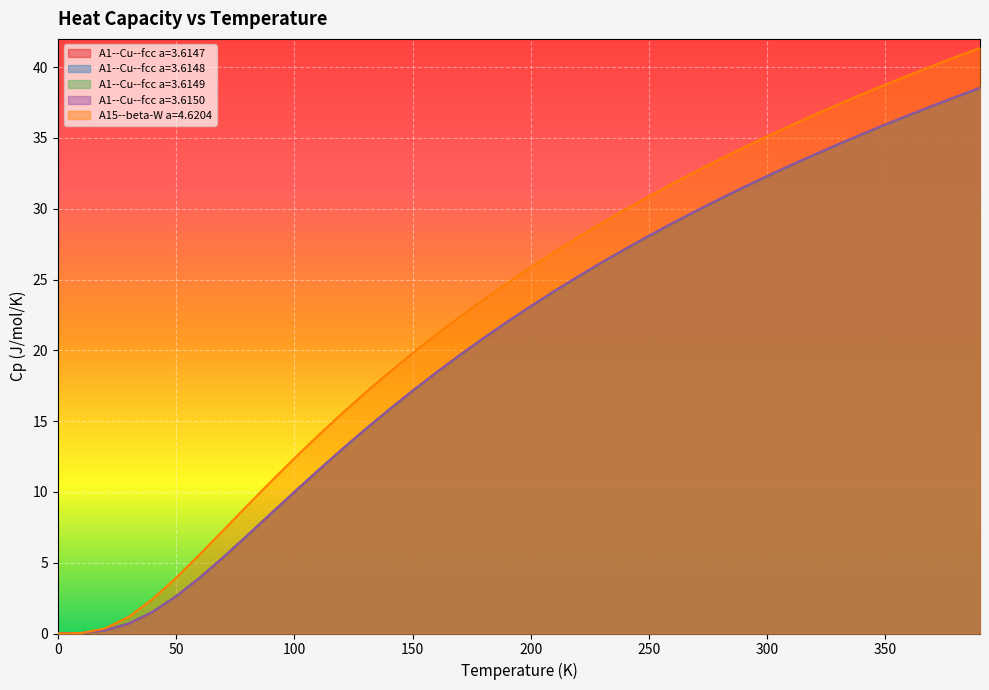

Reading left to right, transcribe all the data shown in this chart.

A1--Cu--fcc a=3.6147: 0=0.0	10=0.0	20=0.2	30=0.7	40=1.5	50=2.6	60=3.9	70=5.4	80=6.9	90=8.4	100=10.0	110=11.5	120=13.0	130=14.4	140=15.8	150=17.1	160=18.4	170=19.7	180=20.8	190=22.0	200=23.1	210=24.2	220=25.2	230=26.2	240=27.1	250=28.1	260=29.0	270=29.8	280=30.7	290=31.5	300=32.3	310=33.1	320=33.8	330=34.5	340=35.2	350=35.9	360=36.6	370=37.3	380=37.9	390=38.5
A1--Cu--fcc a=3.6148: 0=0.0	10=0.0	20=0.2	30=0.7	40=1.5	50=2.6	60=3.9	70=5.4	80=6.9	90=8.4	100=10.0	110=11.5	120=13.0	130=14.4	140=15.8	150=17.1	160=18.4	170=19.7	180=20.9	190=22.0	200=23.1	210=24.2	220=25.2	230=26.2	240=27.2	250=28.1	260=29.0	270=29.8	280=30.7	290=31.5	300=32.3	310=33.1	320=33.8	330=34.5	340=35.2	350=35.9	360=36.6	370=37.3	380=37.9	390=38.5
A1--Cu--fcc a=3.6149: 0=0.0	10=0.0	20=0.2	30=0.7	40=1.5	50=2.6	60=3.9	70=5.4	80=6.9	90=8.5	100=10.0	110=11.5	120=13.0	130=14.4	140=15.8	150=17.1	160=18.4	170=19.7	180=20.9	190=22.0	200=23.1	210=24.2	220=25.2	230=26.2	240=27.2	250=28.1	260=29.0	270=29.9	280=30.7	290=31.5	300=32.3	310=33.1	320=33.8	330=34.6	340=35.3	350=35.9	360=36.6	370=37.3	380=37.9	390=38.5
A1--Cu--fcc a=3.6150: 0=0.0	10=0.0	20=0.2	30=0.7	40=1.5	50=2.6	60=3.9	70=5.4	80=6.9	90=8.5	100=10.0	110=11.5	120=13.0	130=14.4	140=15.8	150=17.1	160=18.4	170=19.7	180=20.9	190=22.0	200=23.1	210=24.2	220=25.2	230=26.2	240=27.2	250=28.1	260=29.0	270=29.9	280=30.7	290=31.5	300=32.3	310=33.1	320=33.8	330=34.6	340=35.3	350=36.0	360=36.6	370=37.3	380=37.9	390=38.5
A15--beta-W a=4.6204: 0=0.0	10=0.0	20=0.4	30=1.2	40=2.4	50=3.9	60=5.6	70=7.3	80=9.0	90=10.7	100=12.4	110=14.0	120=15.5	130=17.0	140=18.4	150=19.8	160=21.1	170=22.4	180=23.6	190=24.8	200=25.9	210=26.9	220=28.0	230=29.0	240=29.9	250=30.9	260=31.8	270=32.7	280=33.5	290=34.3	300=35.1	310=35.9	320=36.6	330=37.4	340=38.1	350=38.8	360=39.4	370=40.1	380=40.7	390=41.4